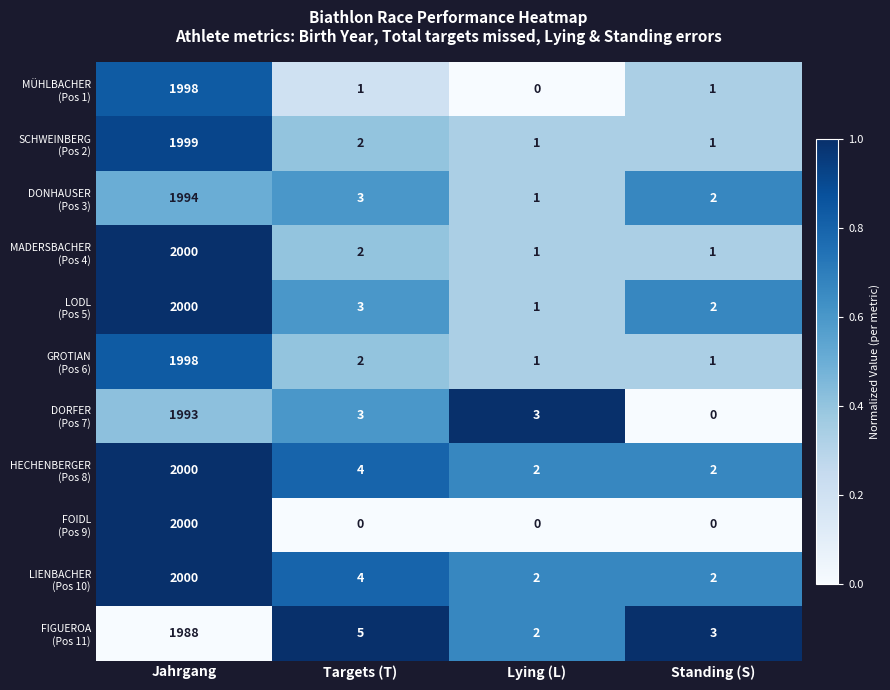

What is the spread (max minus min) of values at Standing (S)?

3